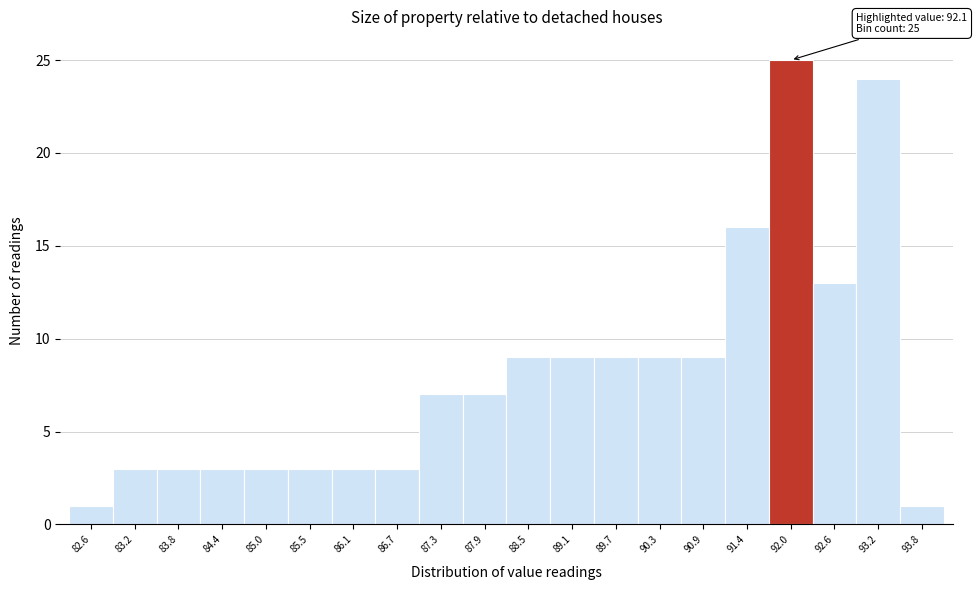

Over which range of the x-axis is the bar tallest?

91.74 to 92.33